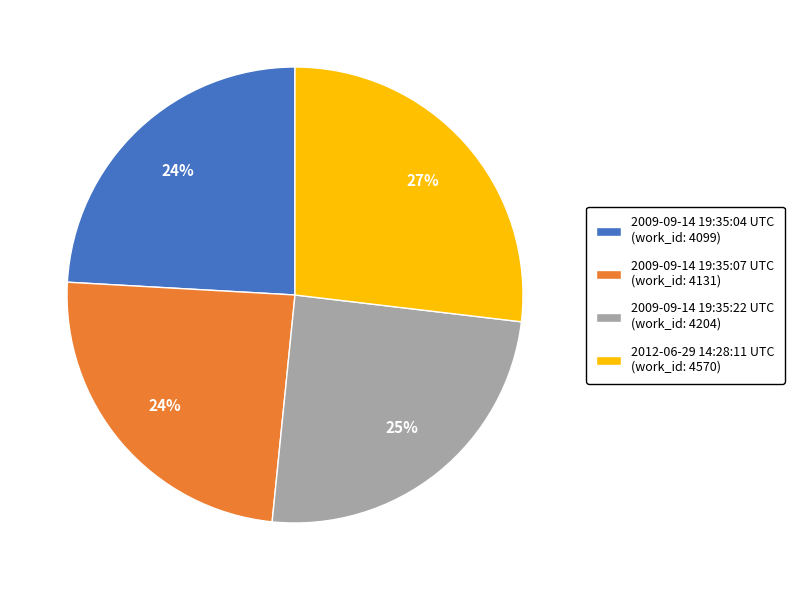

Approximately how many times larger is the value at 2009-09-14 19:35:07 UTC (work_id: 4131) compared to 2009-09-14 19:35:04 UTC (work_id: 4099)?

1.0